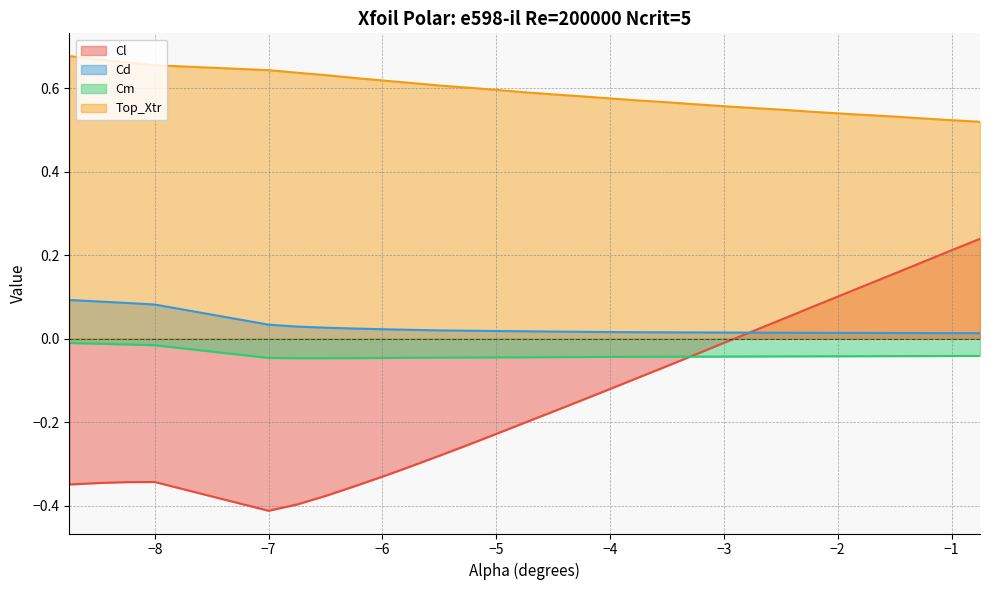

Where is Top_Xtr nearest to the value 0?

-0.75